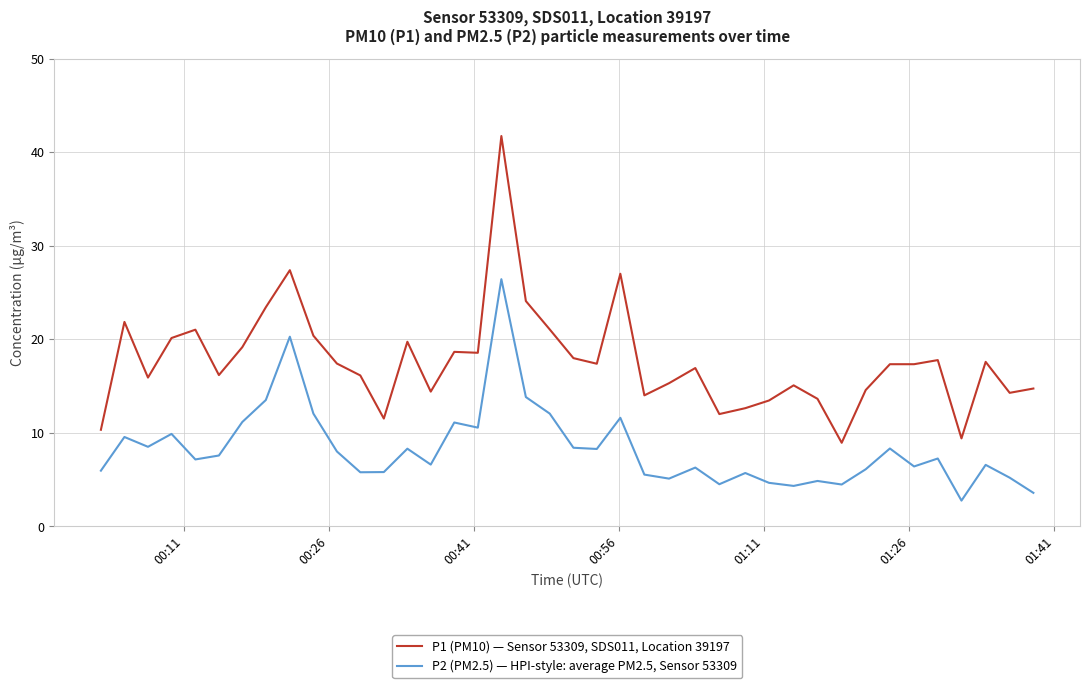

Does the chart display data point markers on the line(s)?

No